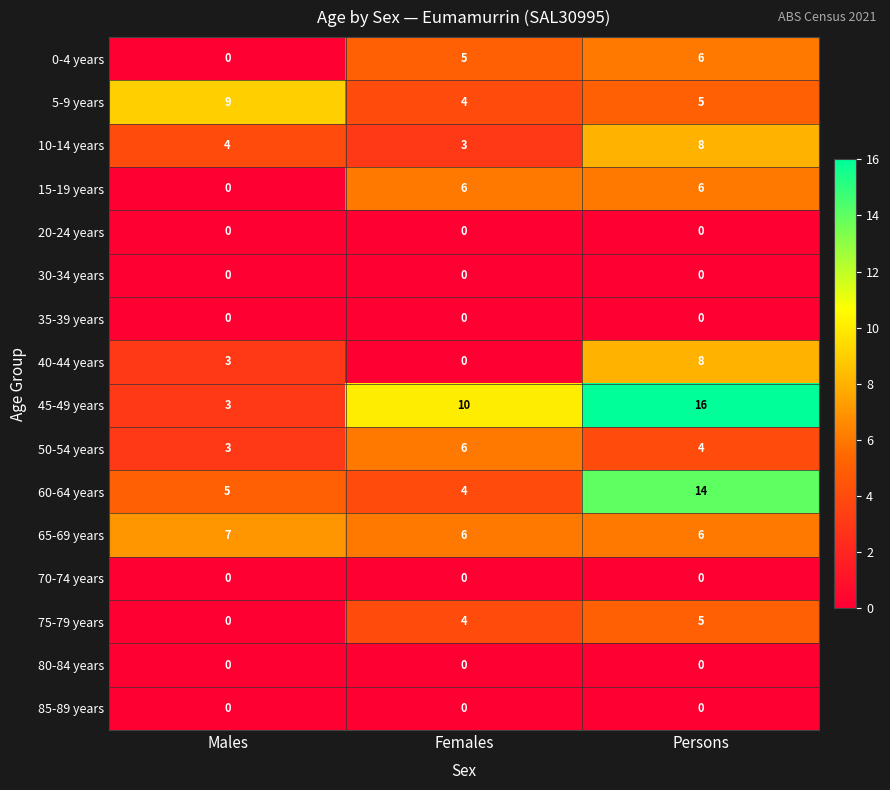

Where is 40-44 years nearest to the value 4?

Males